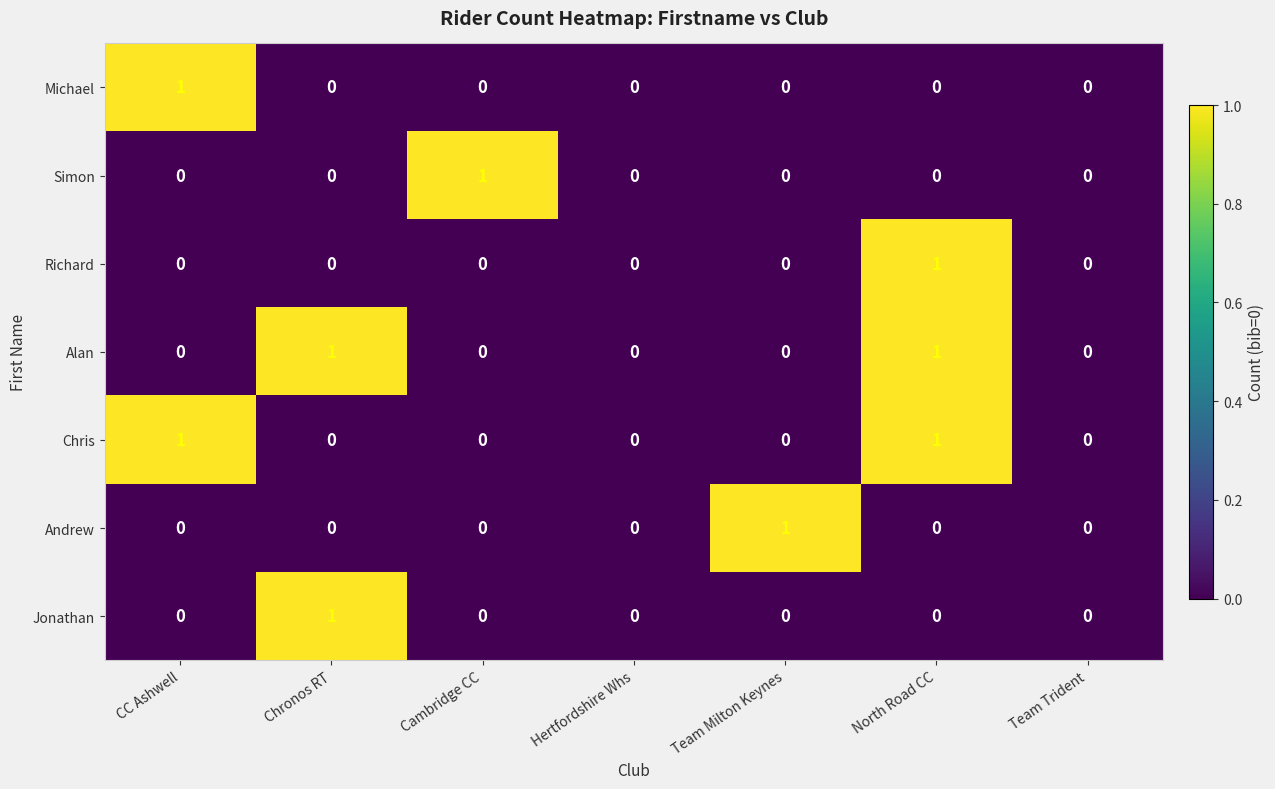

The Jonathan series shows 1 at Chronos RT. True or false?

True